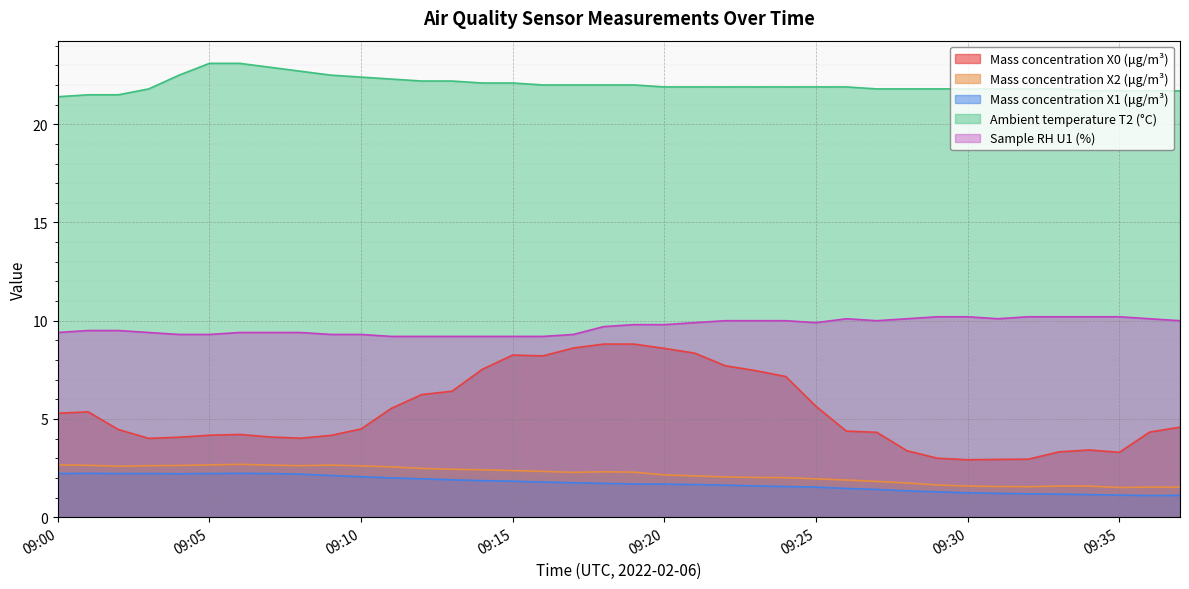

The value of Sample RH U1 (%) at 09:14 is 12.9. True or false?

False